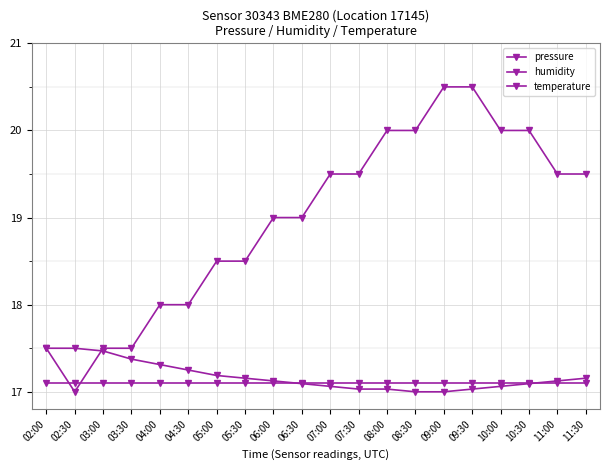

What is the minimum value for pressure?

17.0